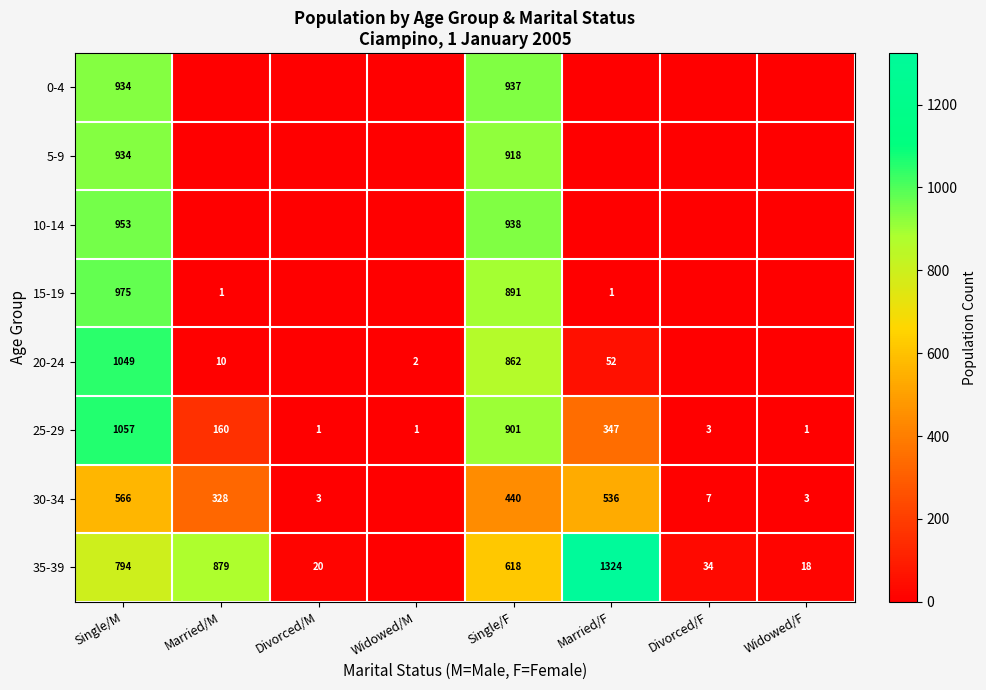

Is the value of 30-34 at Married/M greater than the value of 20-24 at Married/F?

Yes